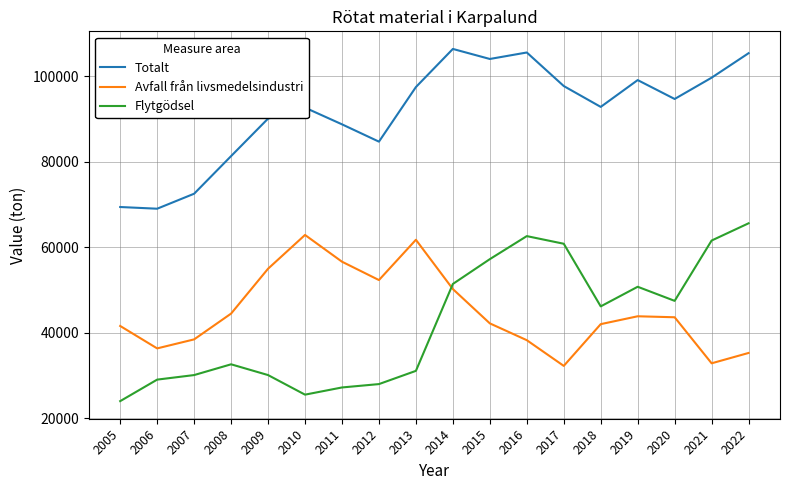

At which category does Avfall från livsmedelsindustri reach its first local valley?

2006